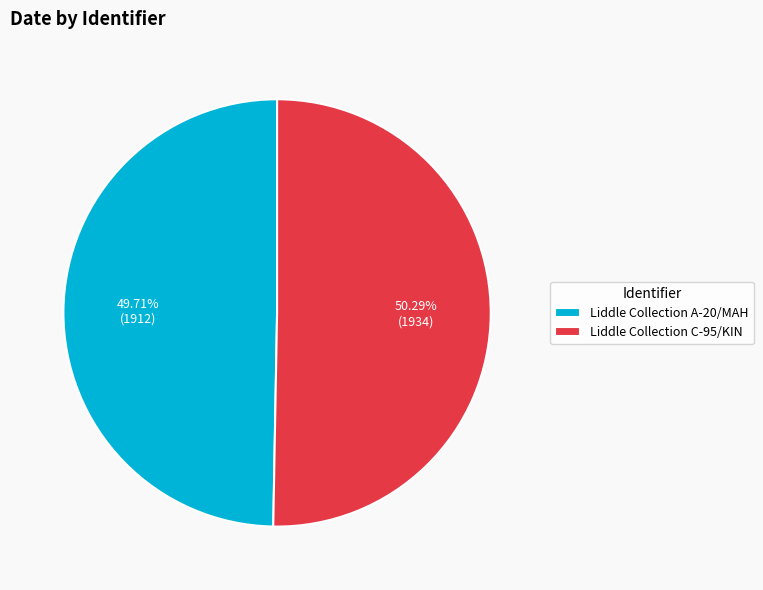

What percentage is the Liddle Collection A-20/MAH slice, to the nearest percent?

50%